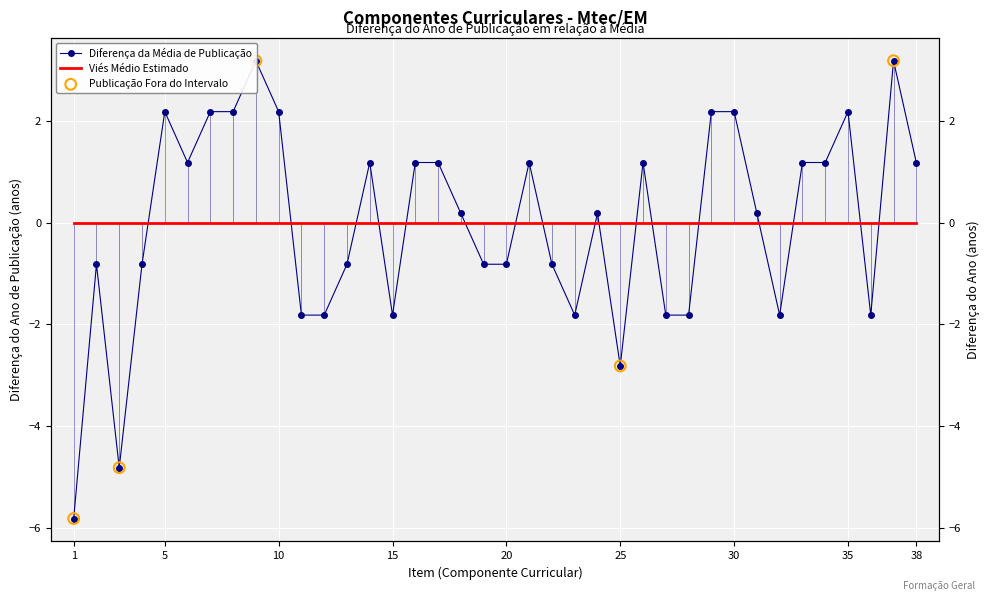

What is the change in value from 15 to 33?

+3.0